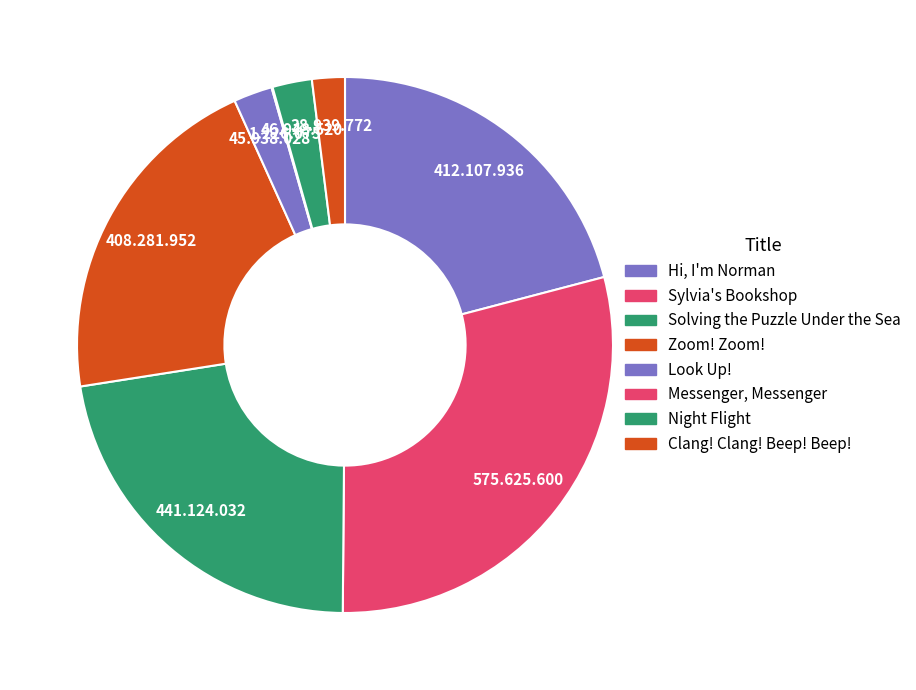

True or false: Zoom! Zoom! accounts for 21% of the total.

True